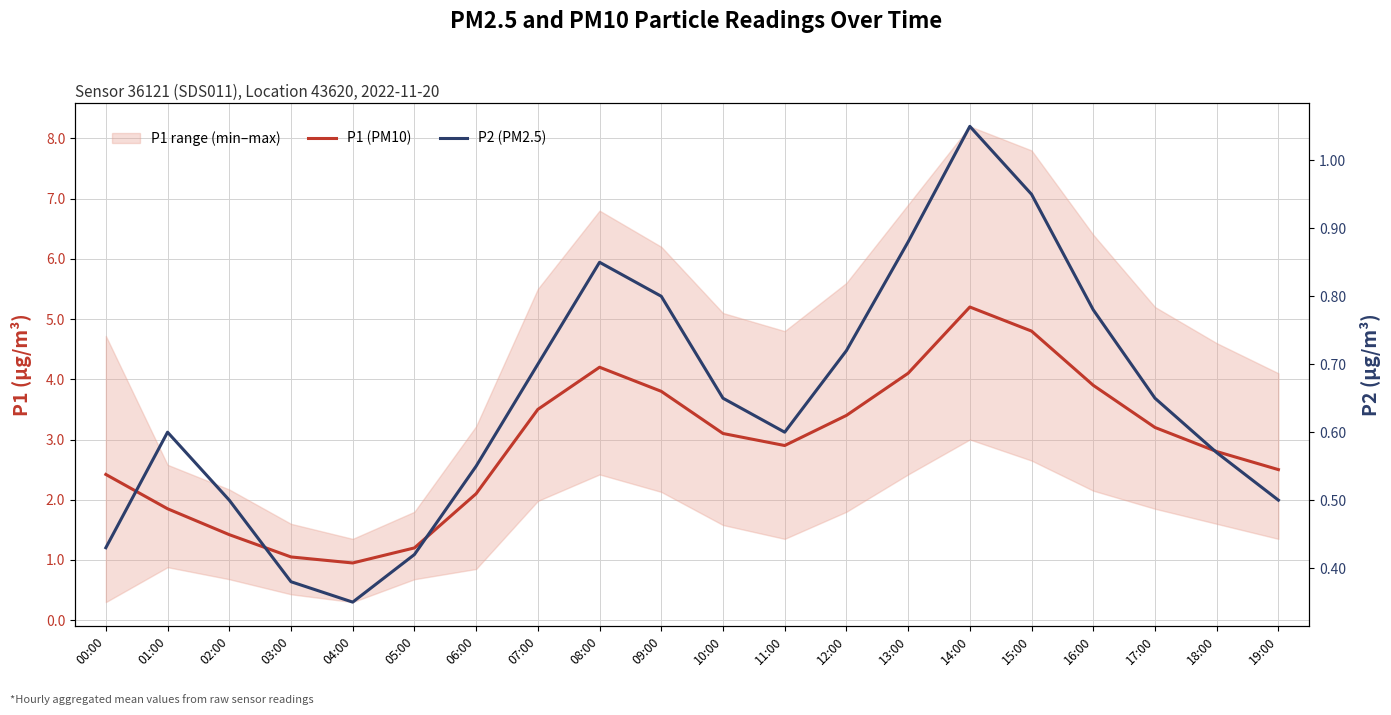

What is the spread (max minus min) of values at 10:00?

2.5